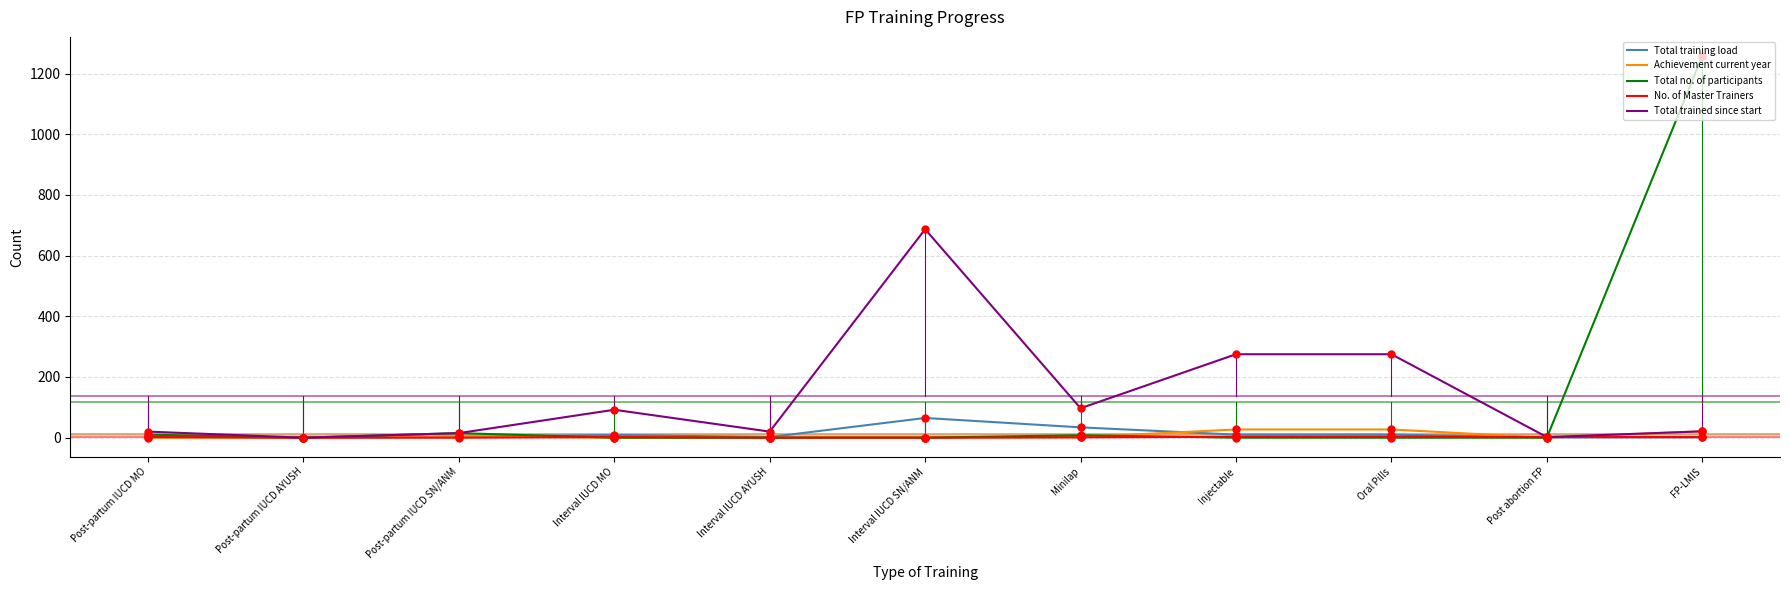

At which category is the sum across all series the highest?

FP-LMIS